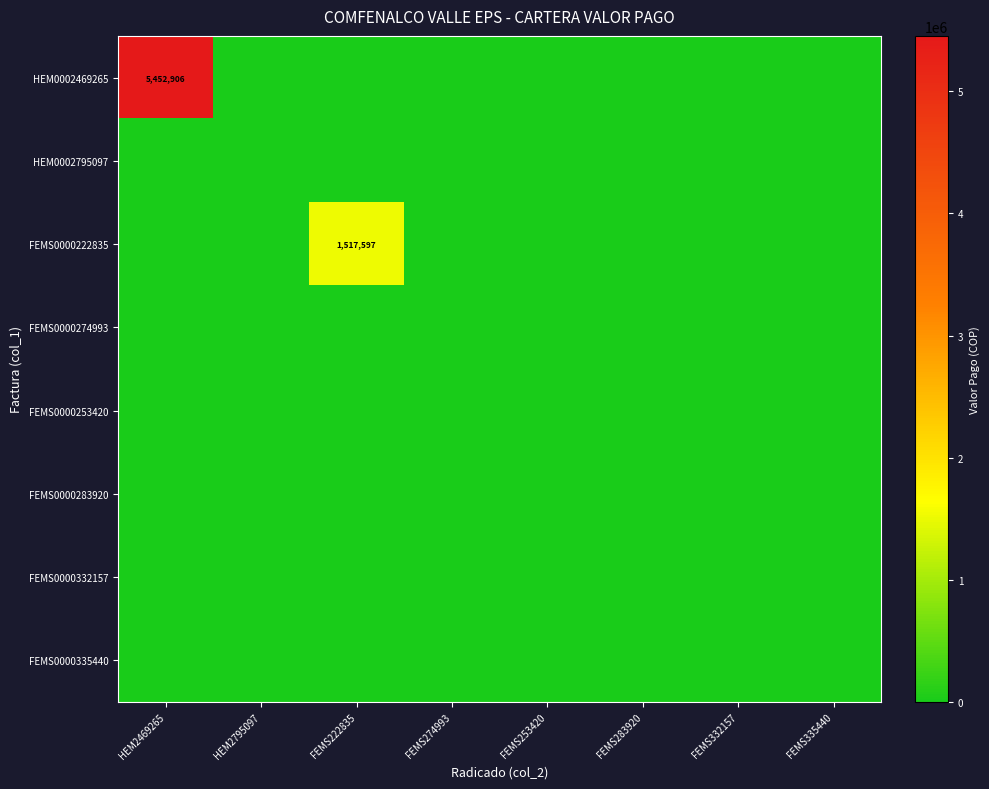

What is the maximum value shown in the chart?

5452906